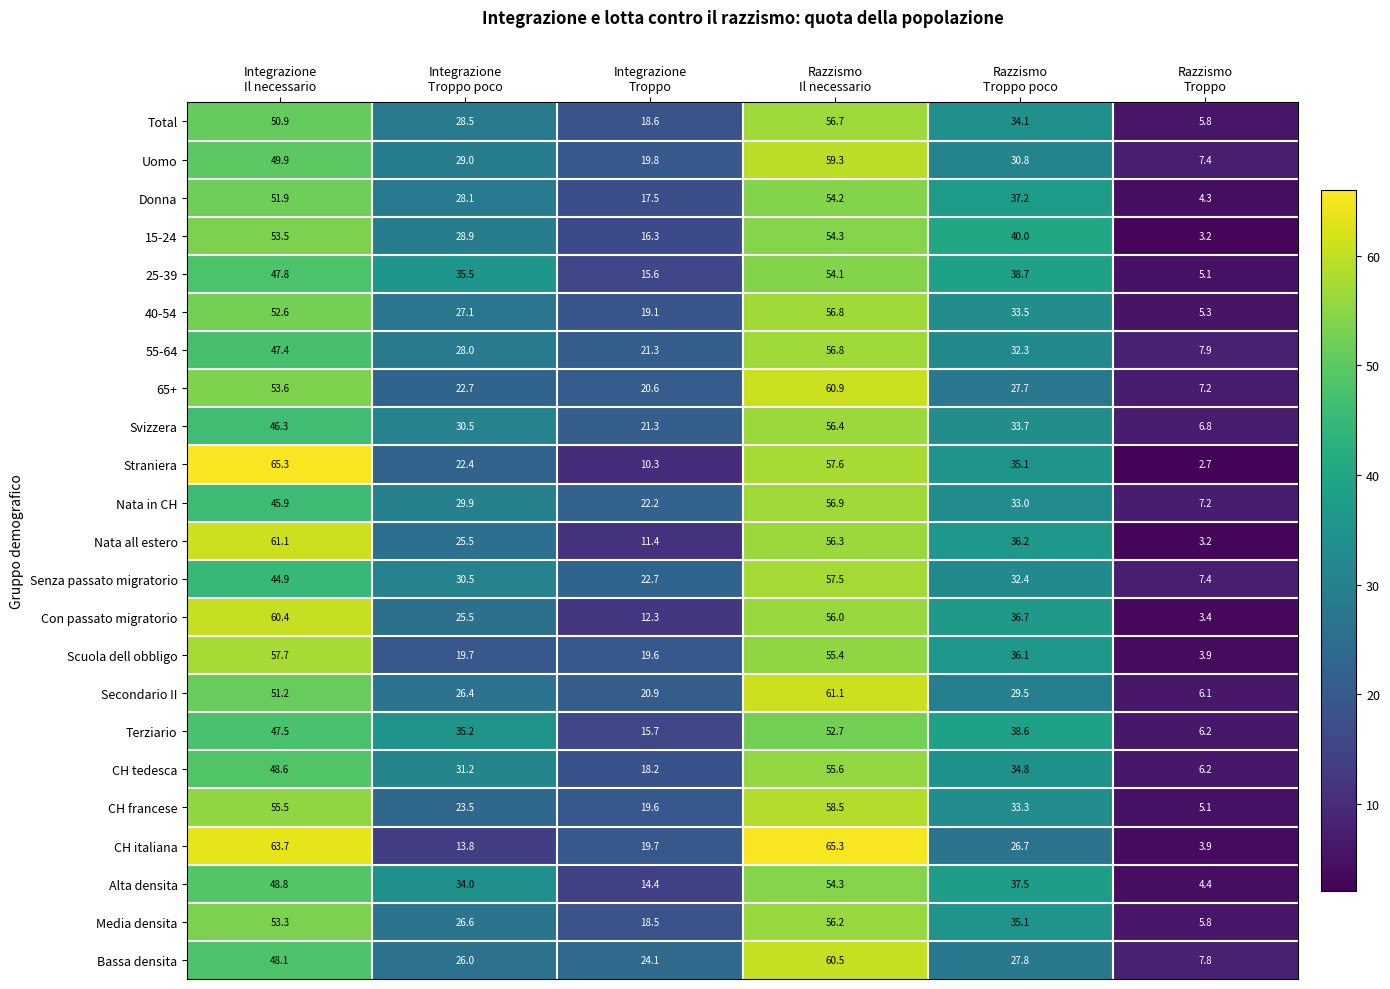

Count the number of data series in this chart.

23